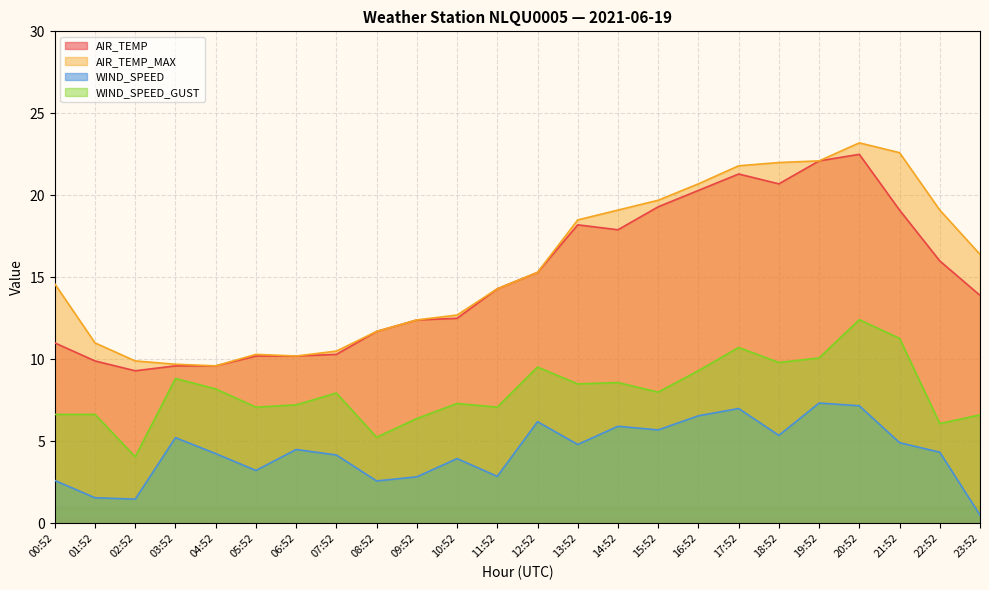

At which category is the sum across all series the highest?

20:52